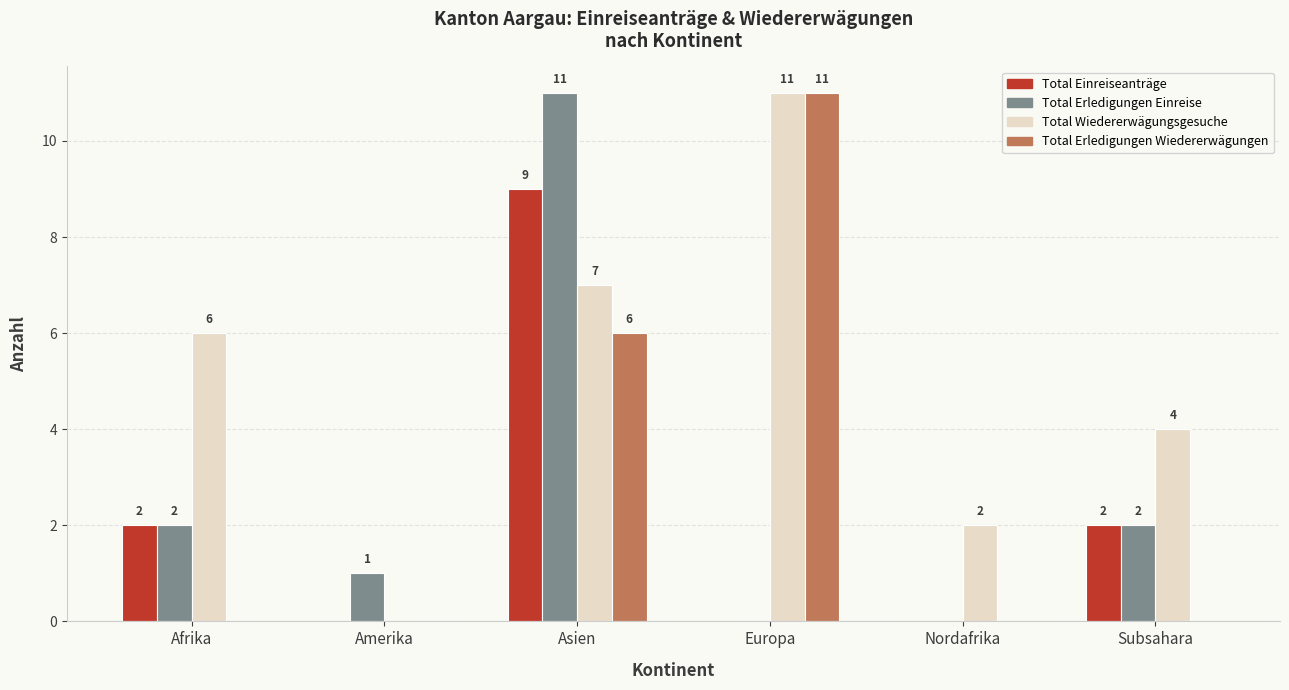

What is the greatest value displayed?

11